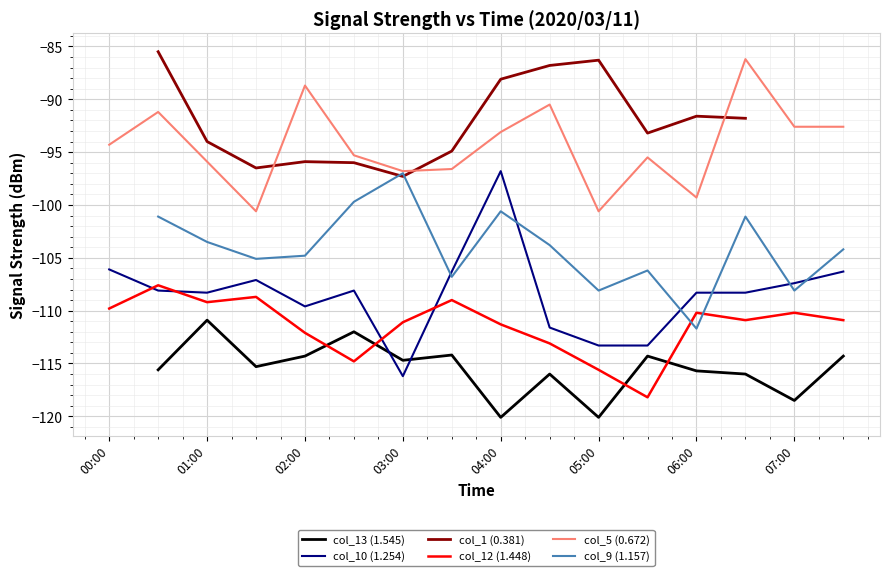

What is the maximum value for col_10 (1.254)?

-96.8